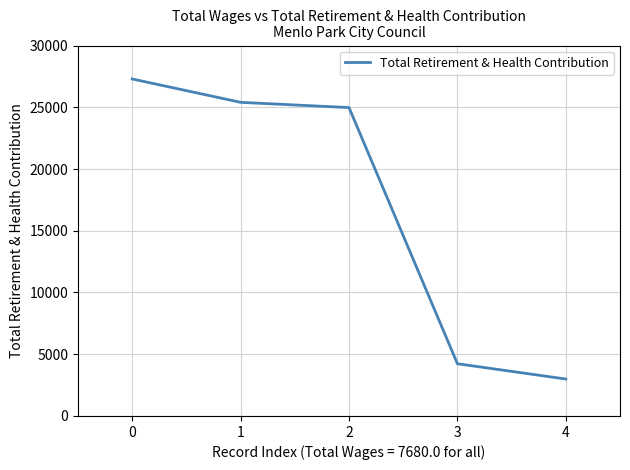

What is the average value?

16978